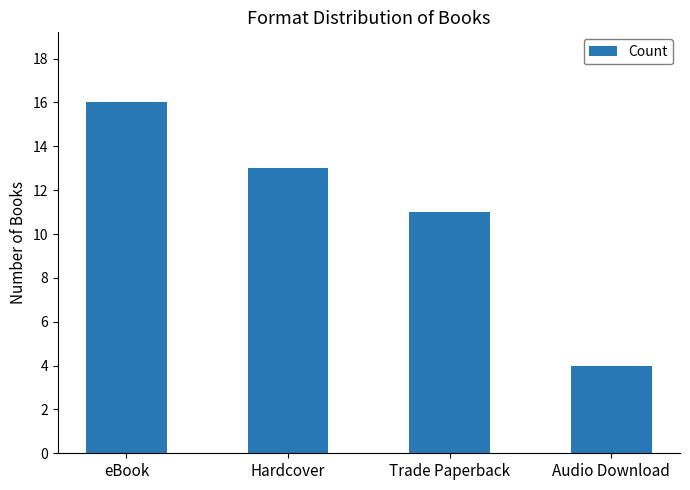

What is the average value?

11